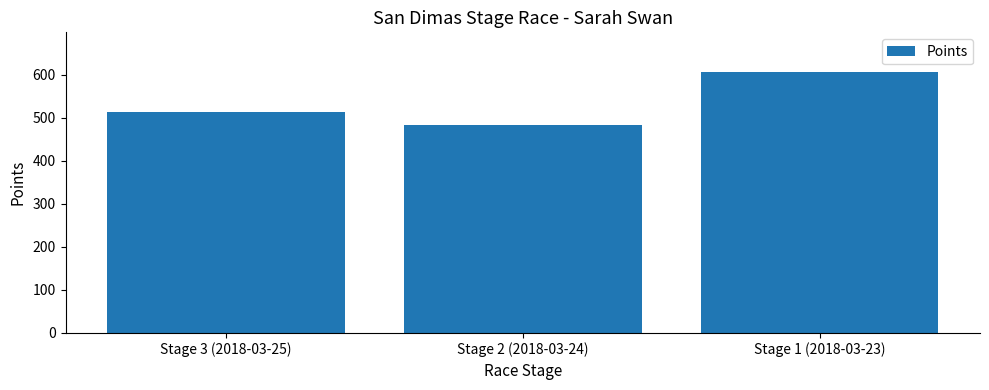

What position from the right is Stage 2 (2018-03-24)?

2